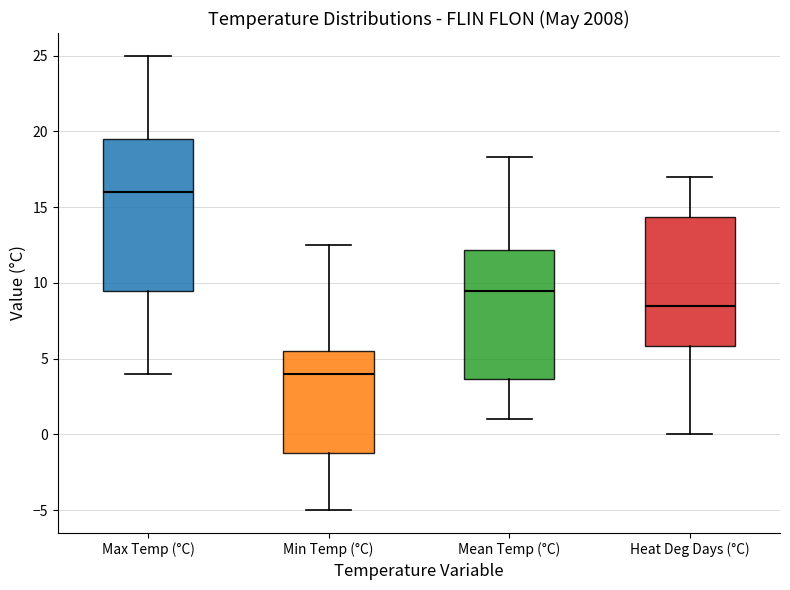

Comparing the boxes themselves (not the whiskers), which one is the tallest?

Max Temp (°C)